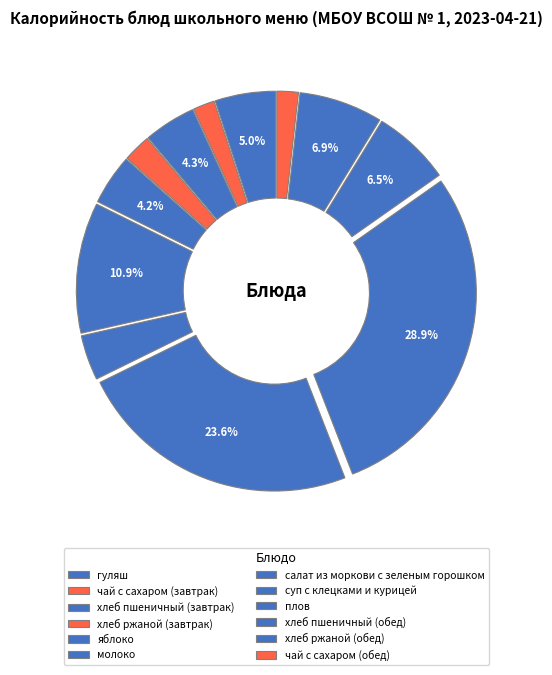

To the nearest percent, what percentage of the pie is хлеб ржаной (завтрак)?

2%